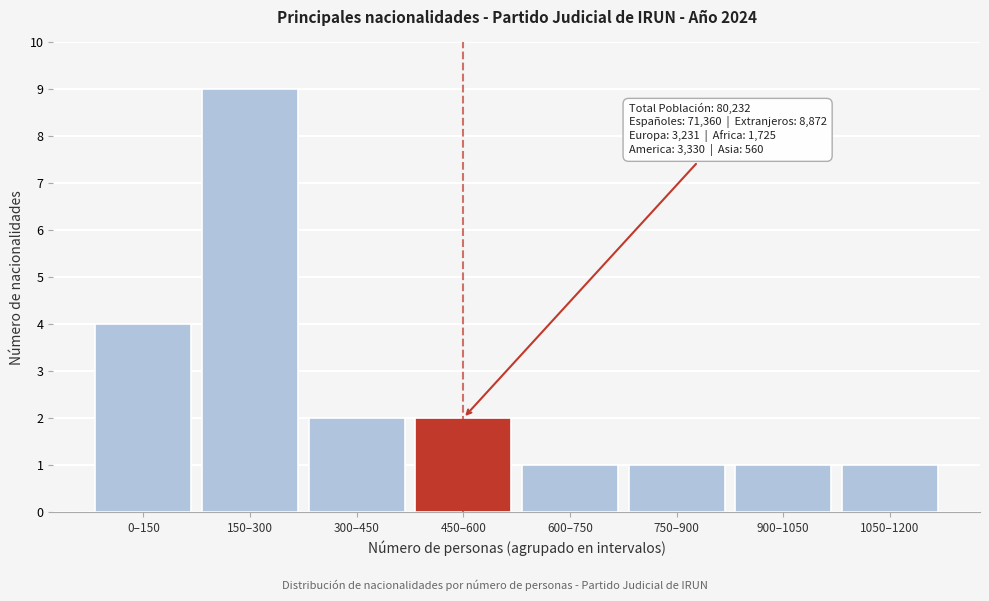

Reading left to right, list all the values displayed in this chart.

4	9	2	2	1	1	1	1